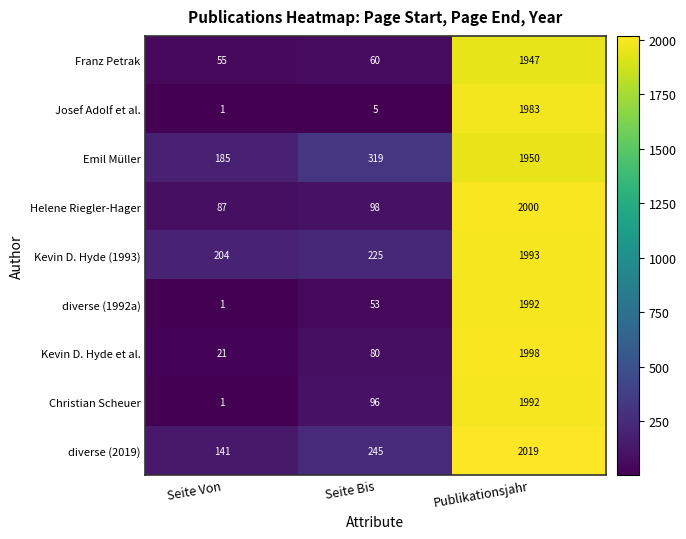

Is it true that diverse (2019) equals 2019 at Publikationsjahr?

True